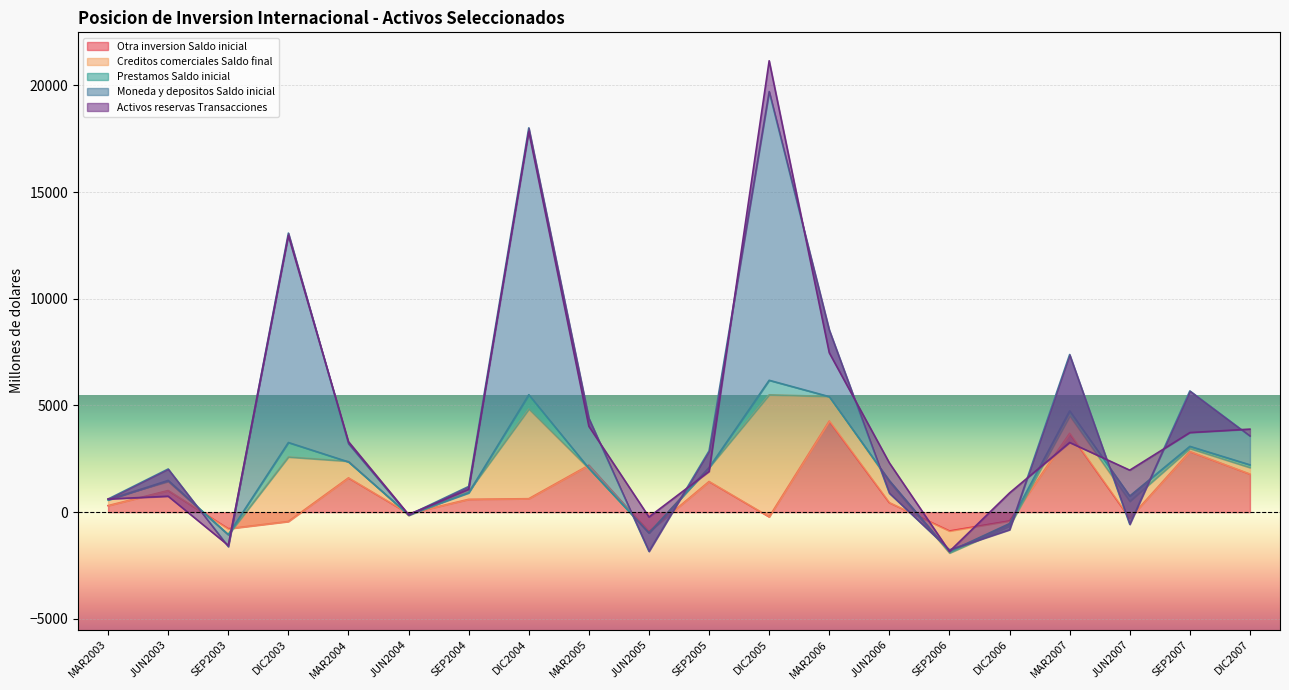

What is the total value across all series at DIC2005?

21153.7